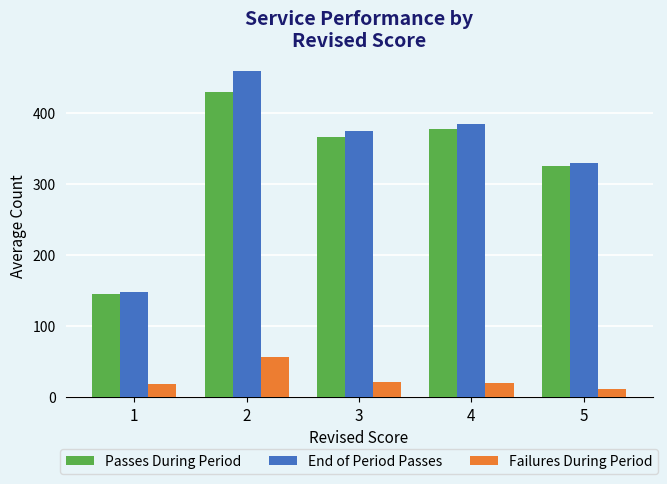

List the series in order of their peak value, lowest first.

Failures During Period, Passes During Period, End of Period Passes